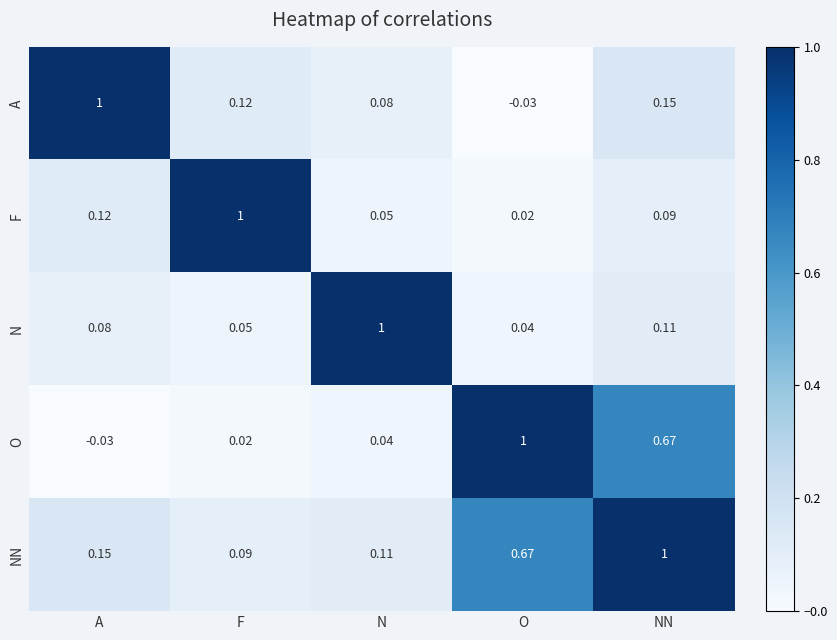

List the labels in order of F value, smallest first.

O, N, NN, A, F